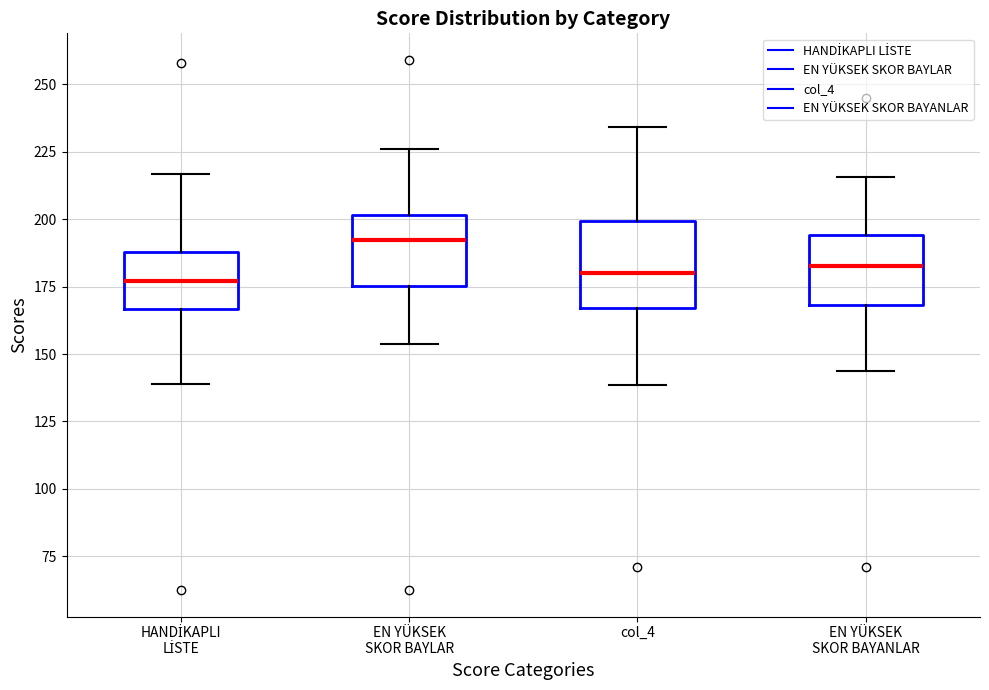

Where does the median line of the box for col_4 sit on the y-axis? The values are not printed on the chart, so give them approximately, as read against the axis.

180